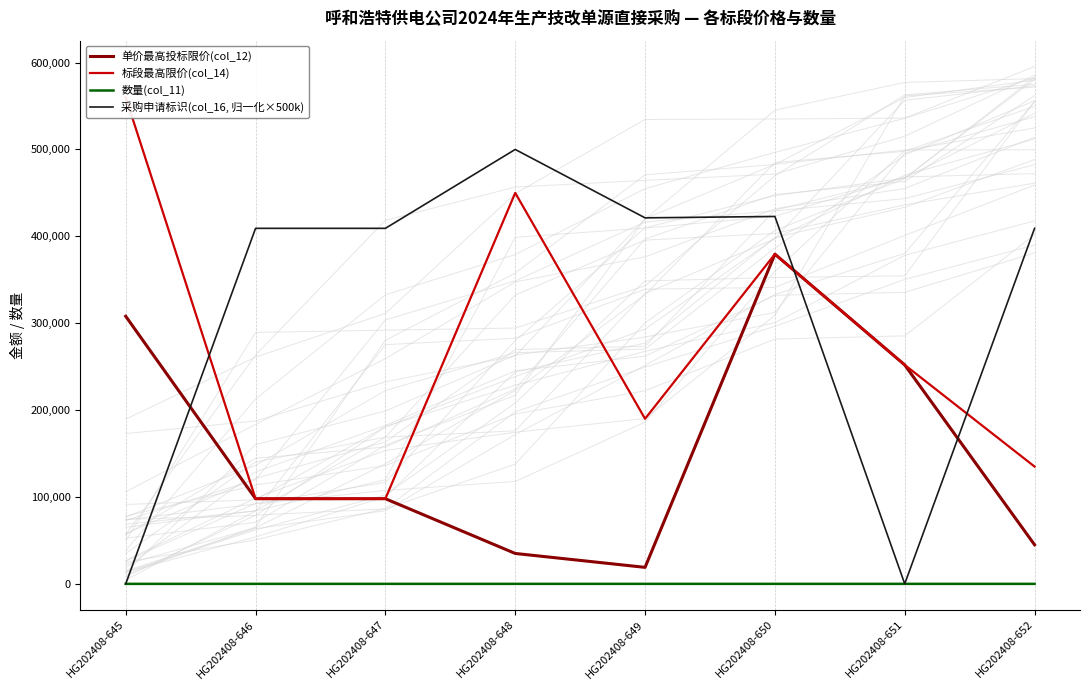

At which label is 单价最高投标限价(col_12) closest to 199250?

HG202408-651